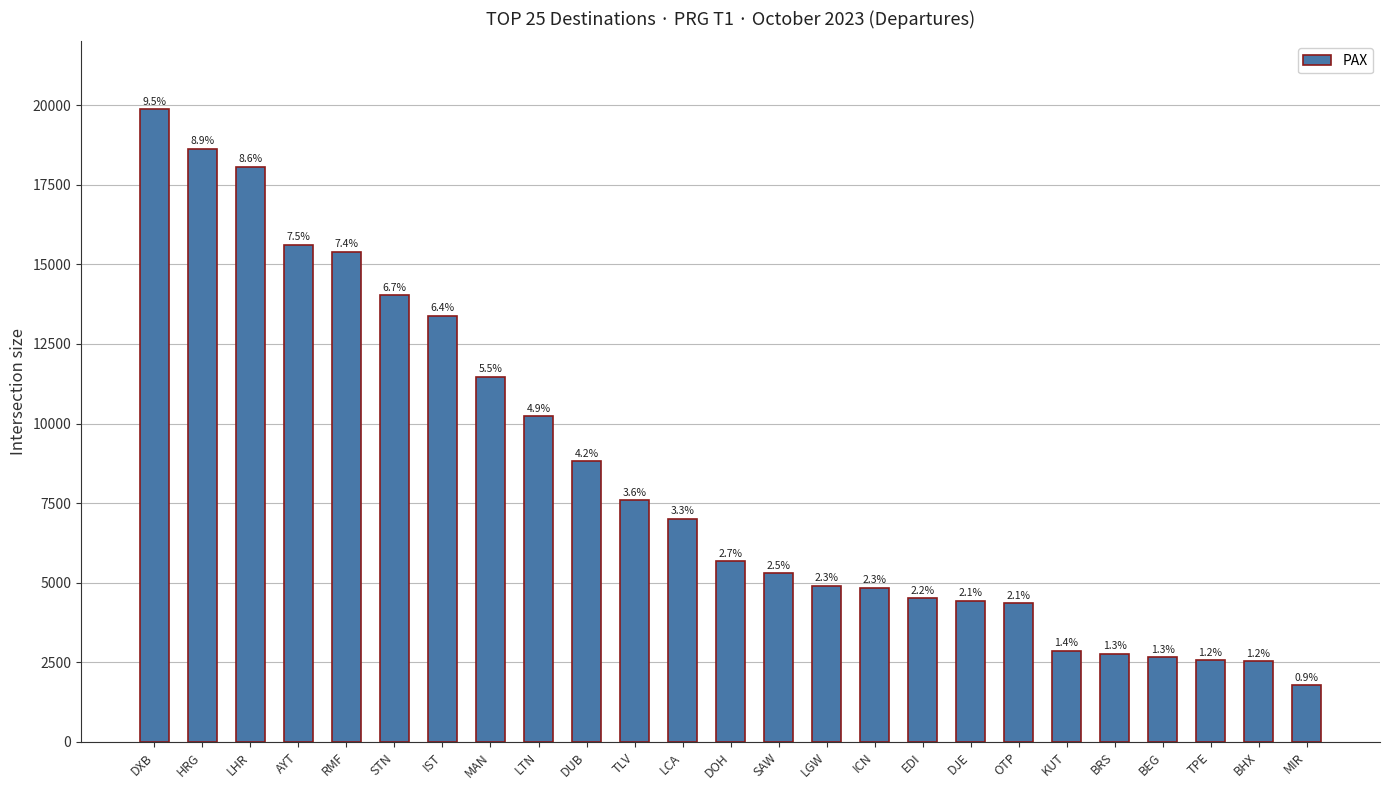

Reading left to right, extract all data points from this chart.

19861	18625	18059	15605	15397	14020	13382	11470	10222	8811	7589	7005	5674	5304	4912	4848	4518	4428	4352	2868	2764	2662	2559	2537	1788